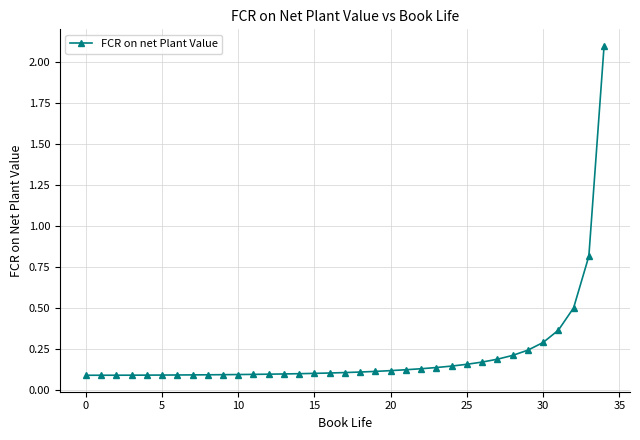

What is the difference between the maximum and minimum values?

2.0